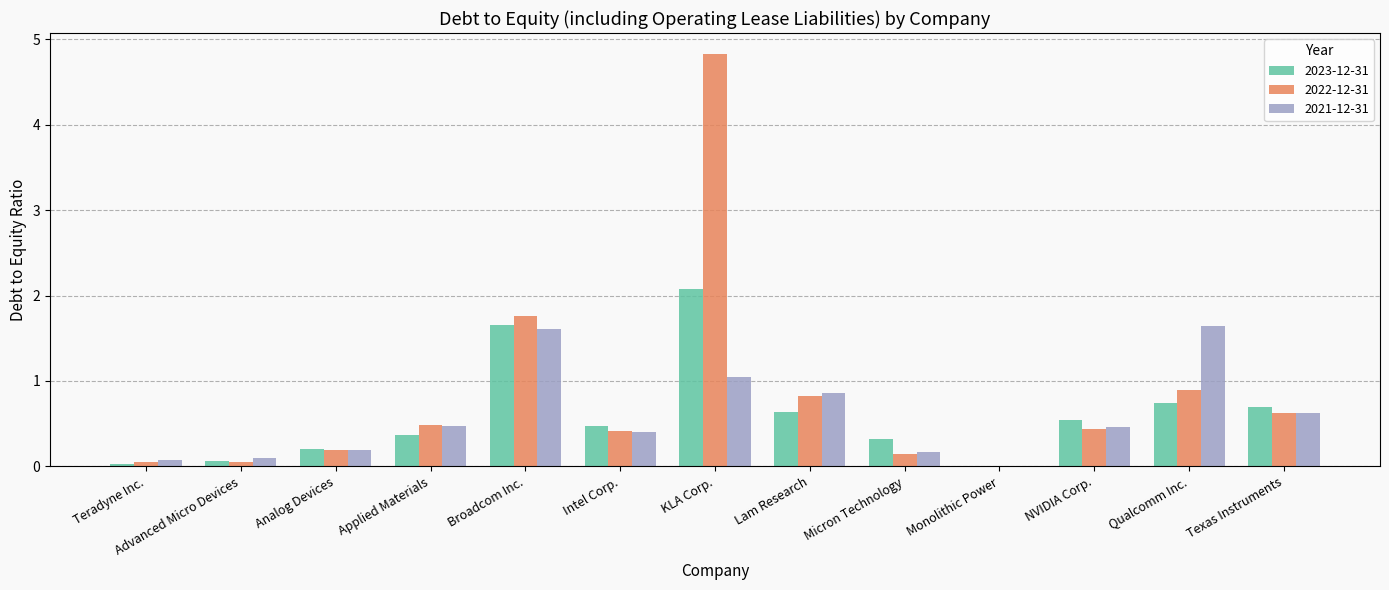

How many groups of bars are there?

13